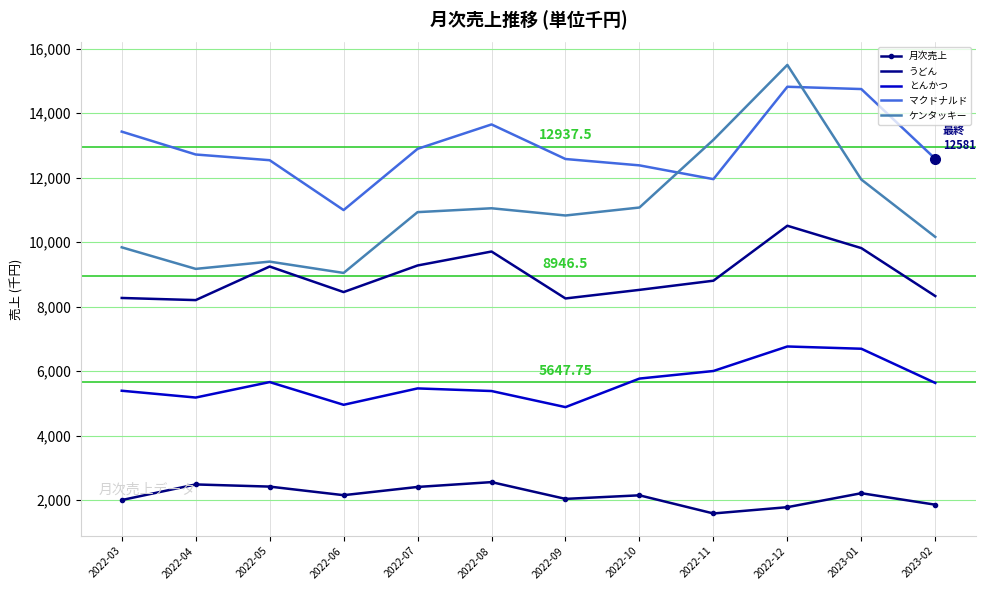

What is the spread (max minus min) of values at 2023-02?

10723